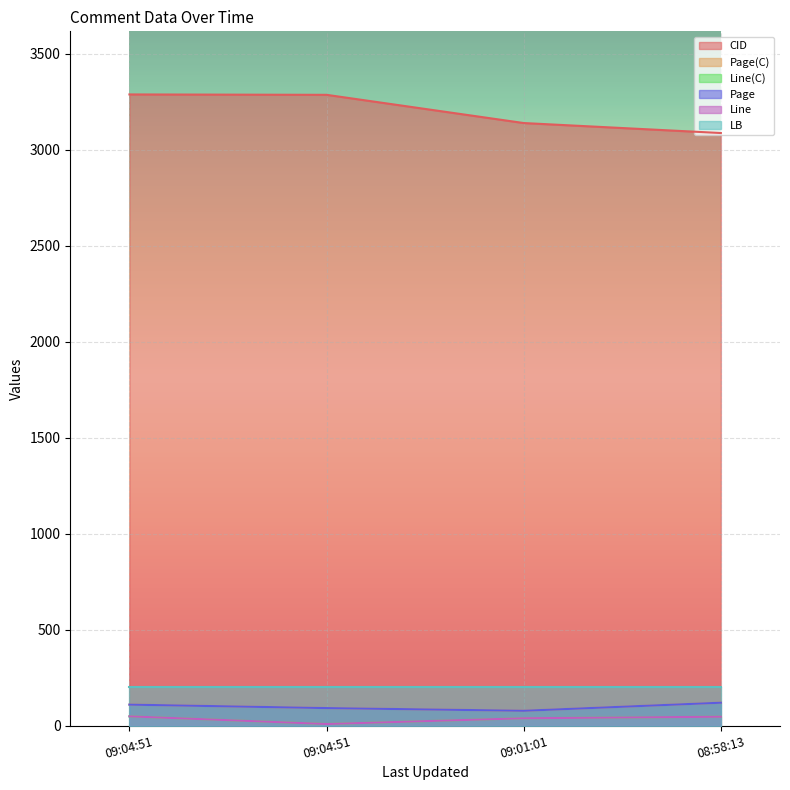

How many interior local valleys does the Line series have?

1